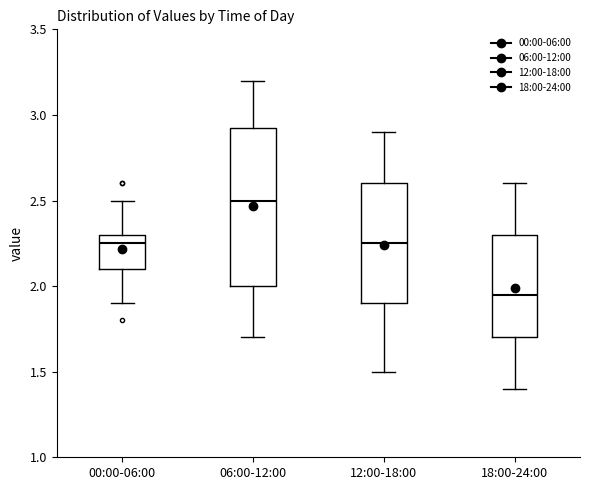

Which box's median line is the highest?

06:00-12:00